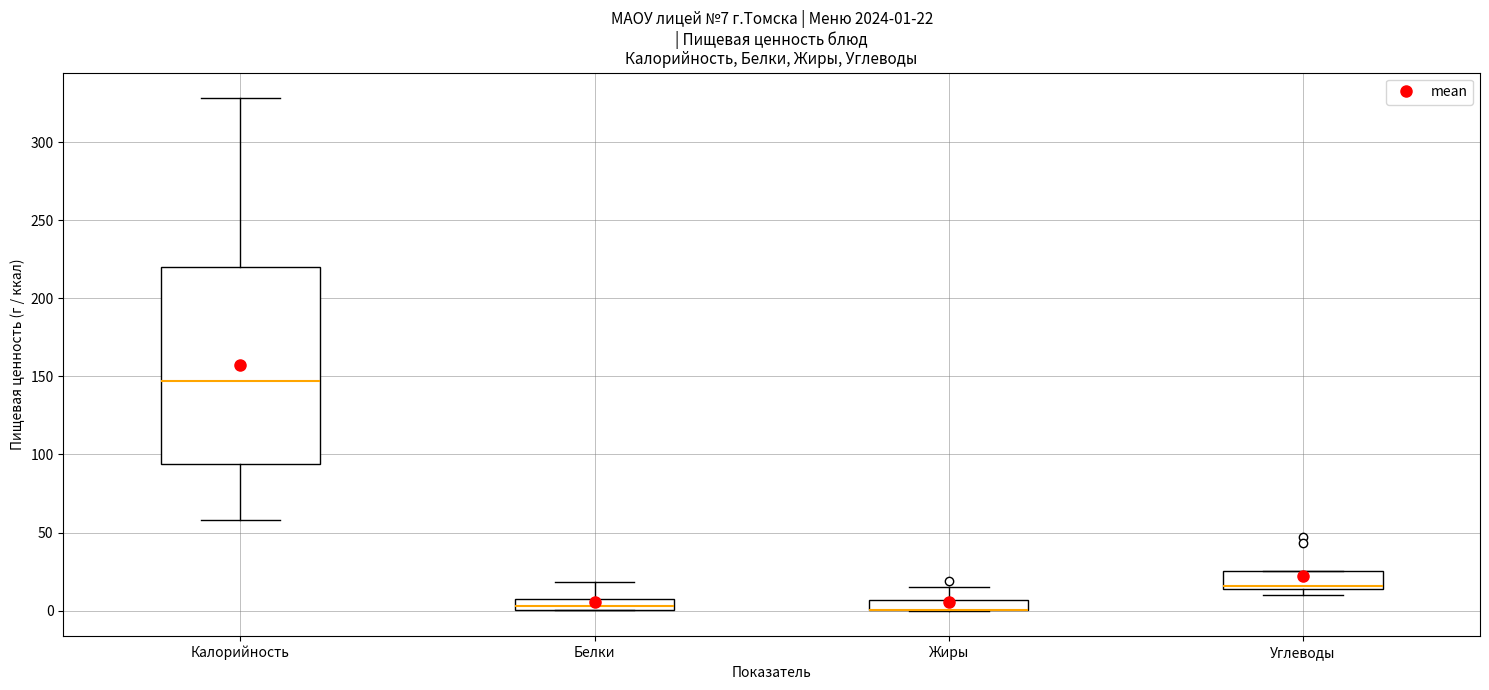

Comparing the boxes themselves (not the whiskers), which one is the tallest?

Калорийность